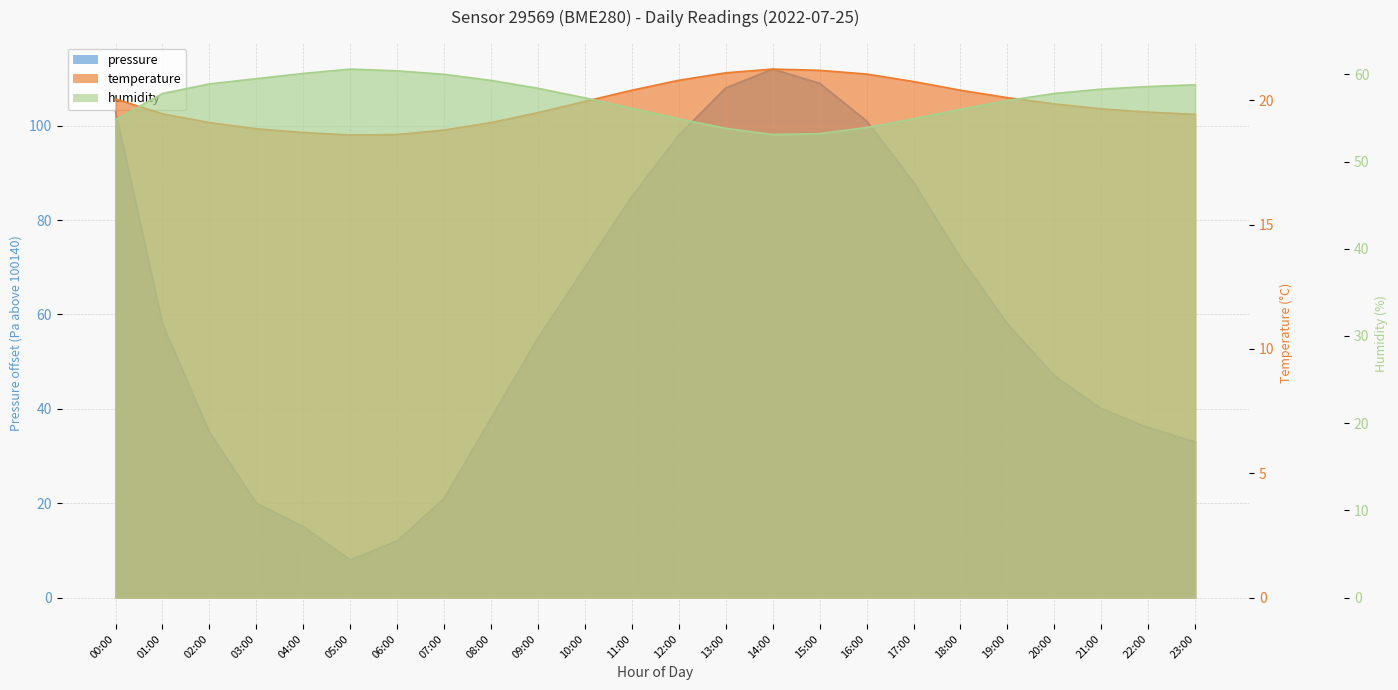

What are all the series names shown in the legend?

pressure, temperature, humidity